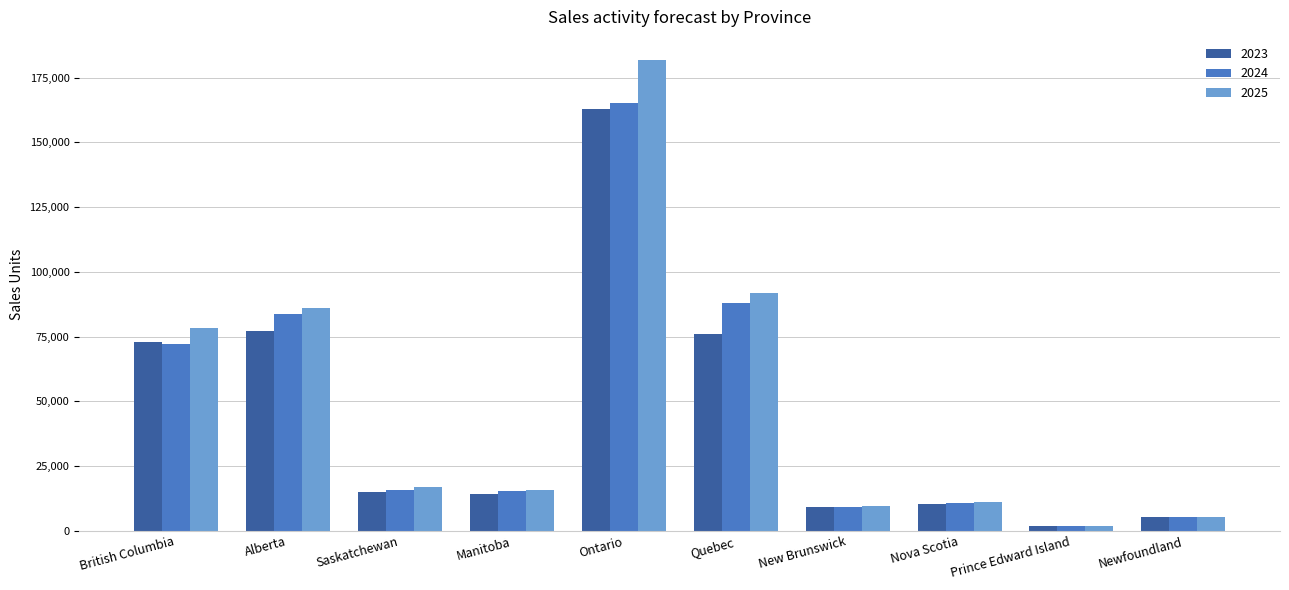

The value of 2025 at British Columbia is 78225.4. True or false?

True